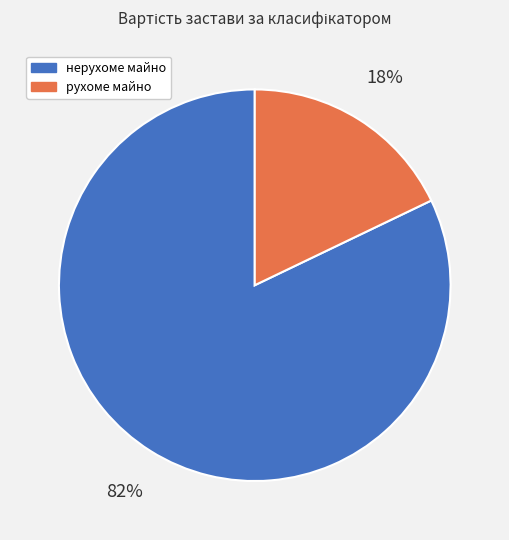

To the nearest percent, what is the average slice percentage?

50%